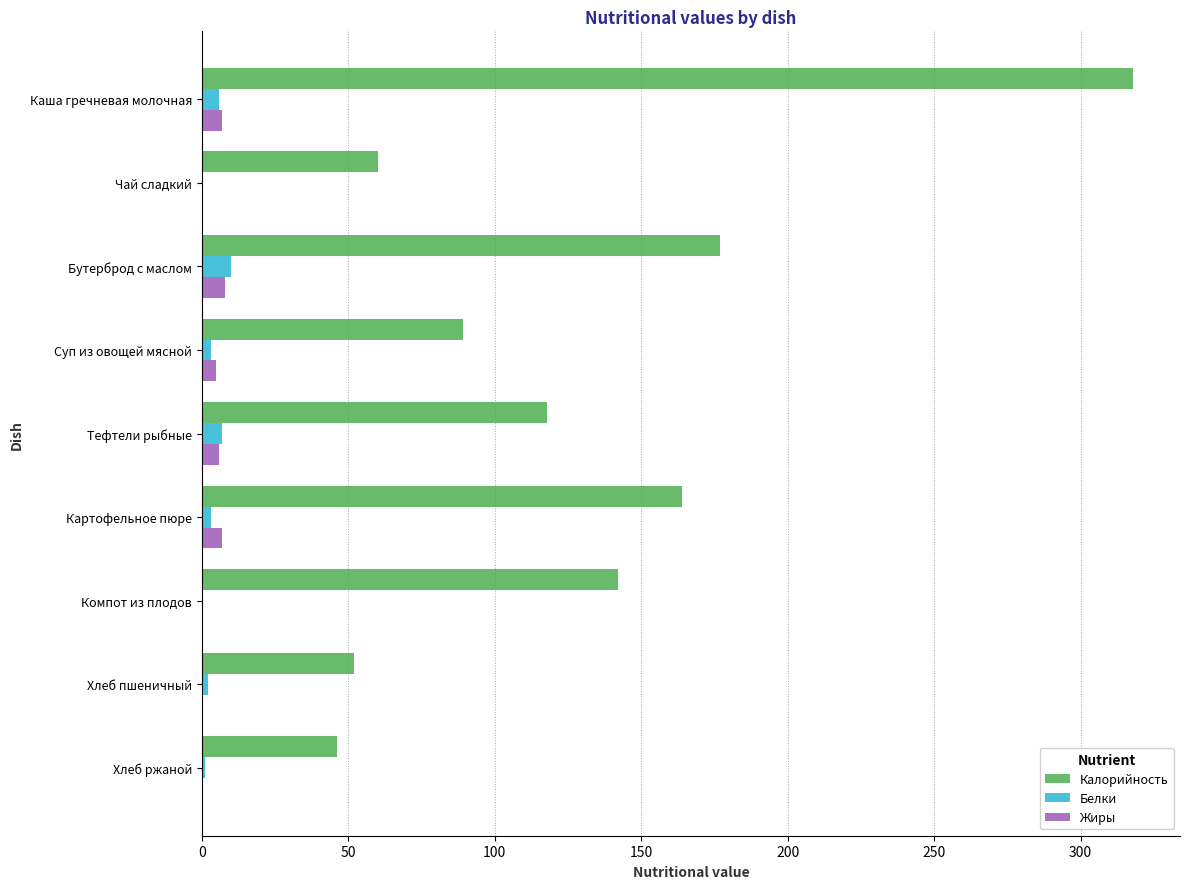

What is the maximum value for Белки?

10.0